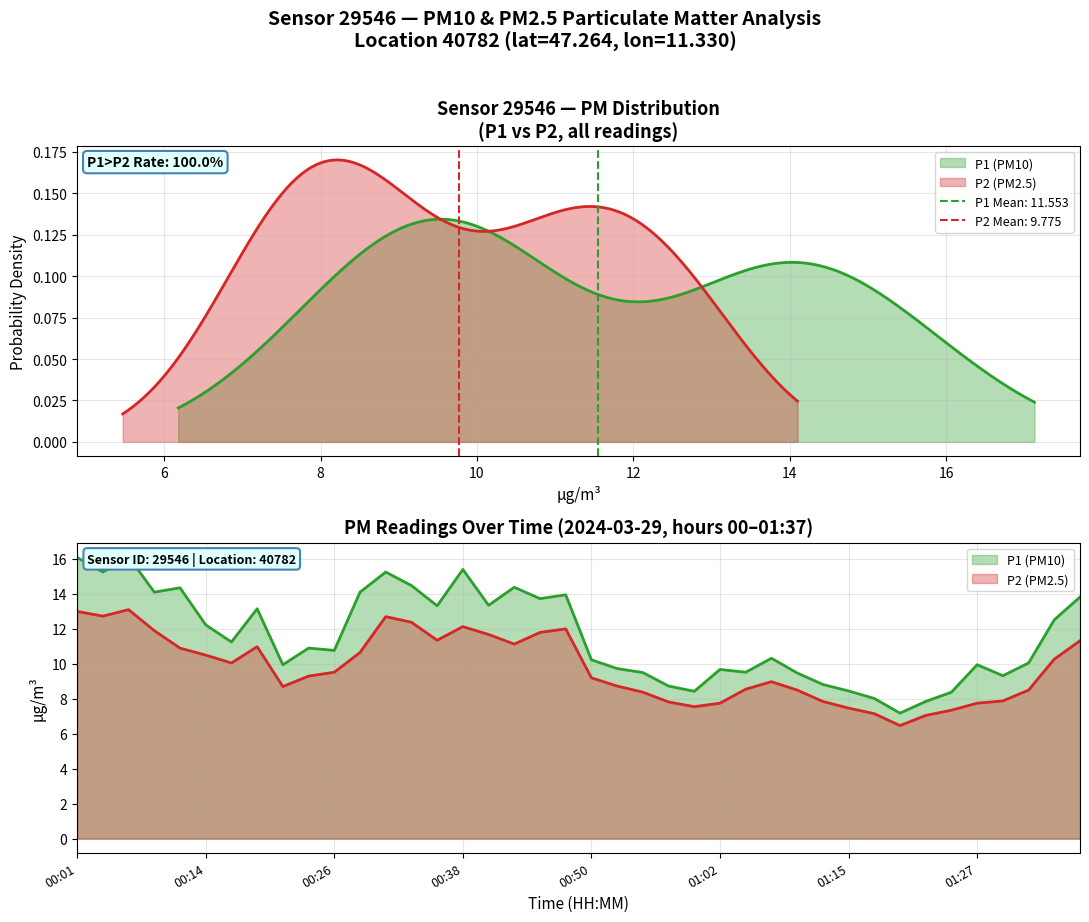

True or false: P2 and P1 cross at least once.

False